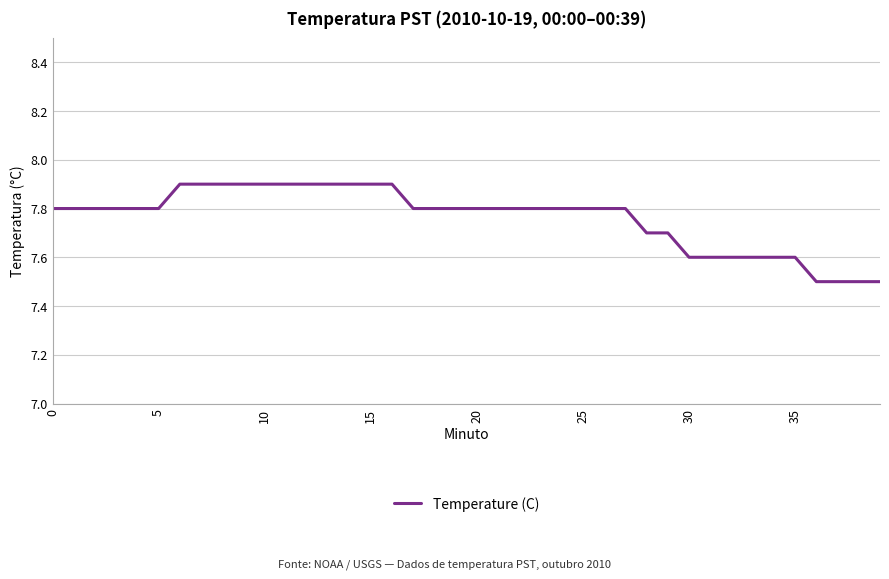

What is the smallest value displayed?

7.5